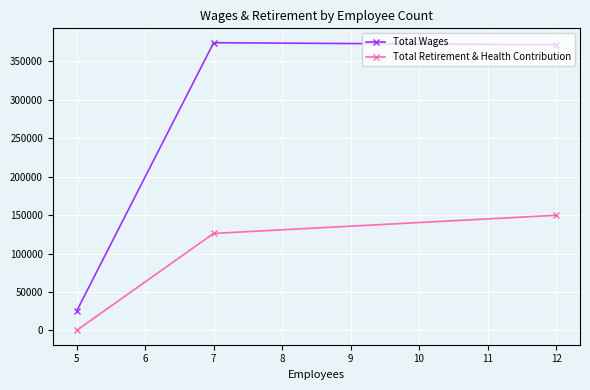

What is the sum of all Total Wages values?

771255